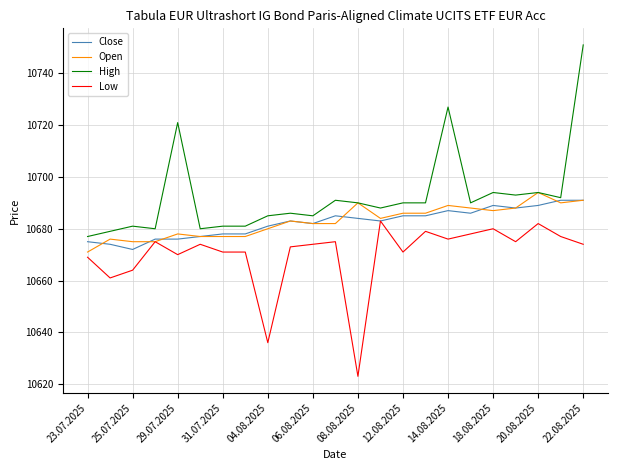

Which series has the largest range (max minus min)?

High